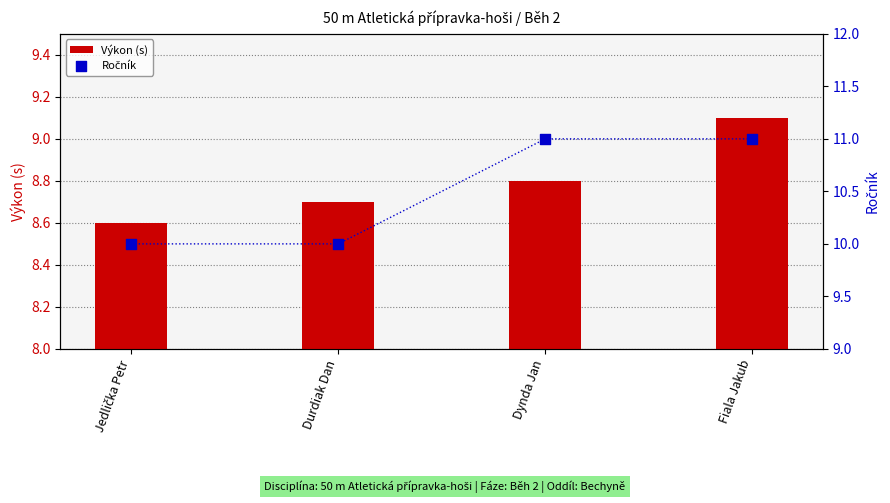

Which series has the widest spread of Y values?

Ročník